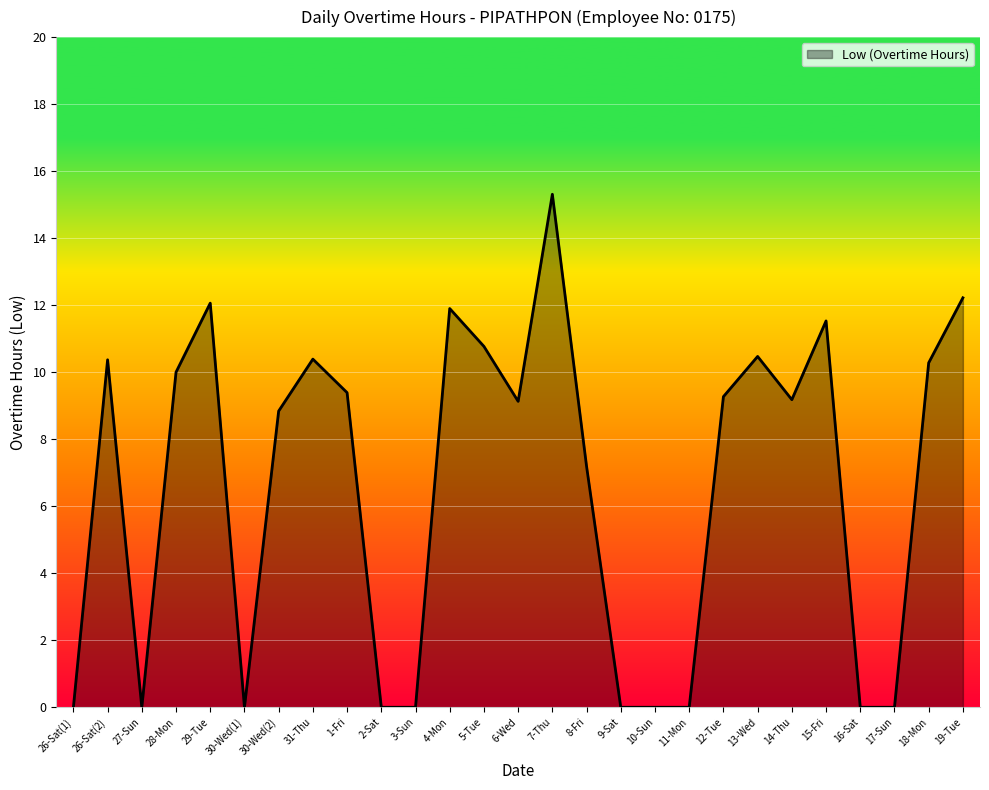

What is the difference between the values at 3-Sun and 4-Mon?

11.9